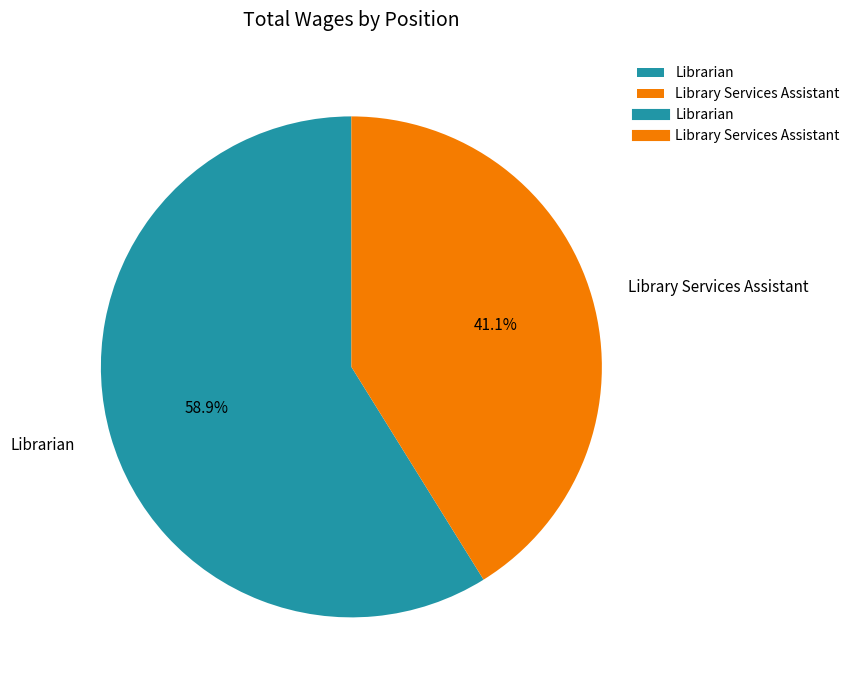

What percentage is the Librarian slice, to the nearest percent?

59%